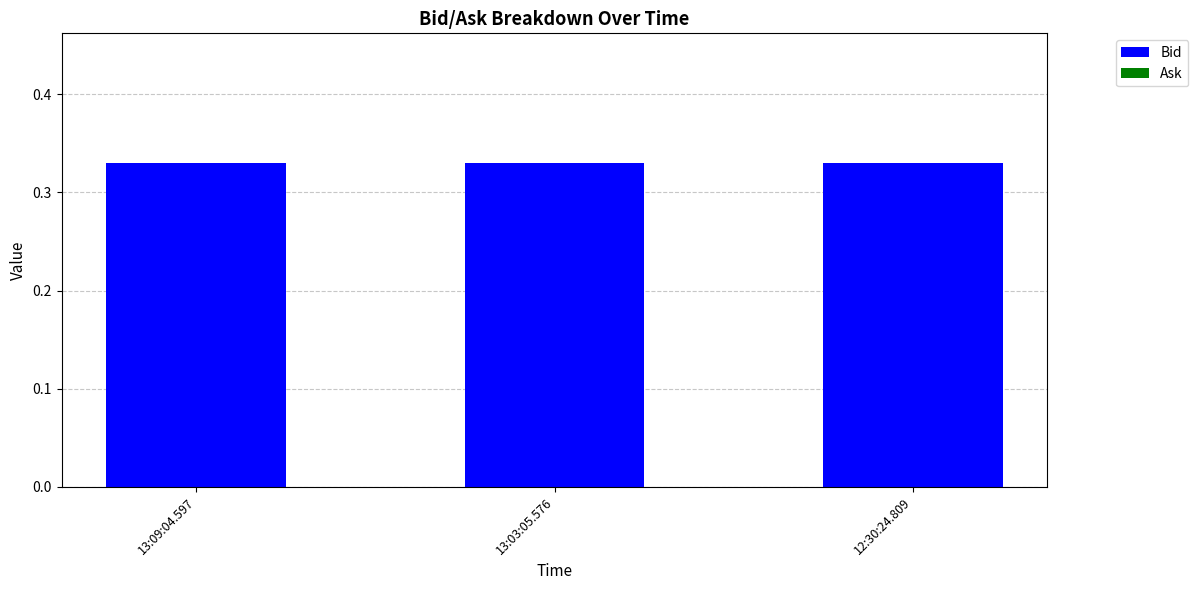

Is it true that Ask equals 0.0 at 12:30:24.809?

True